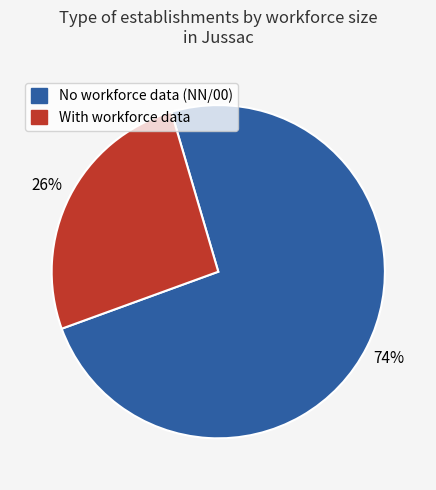

How many segments does this pie chart have?

2